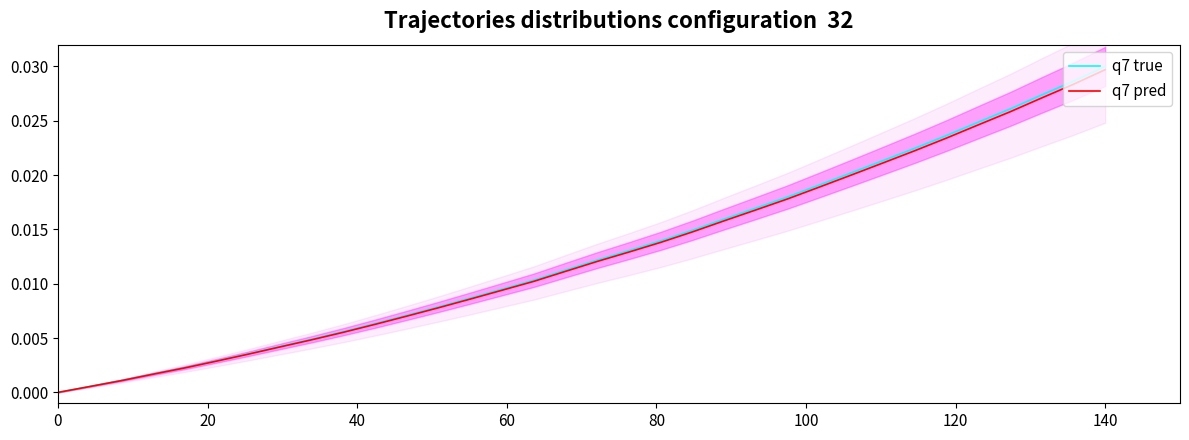

True or false: q7 pred and q7 true cross at least once.

False